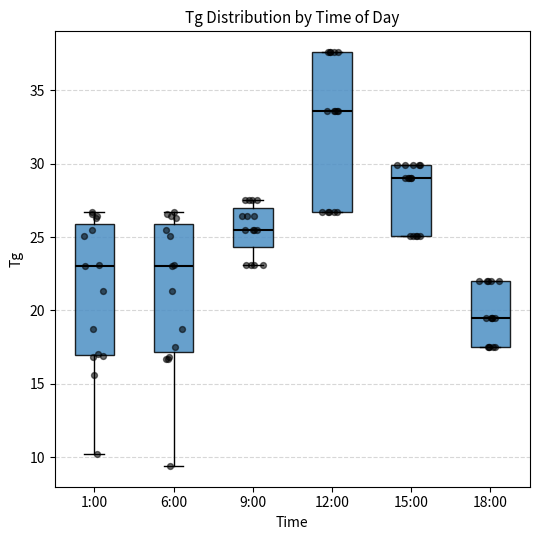

Which box has the highest median line?

12:00